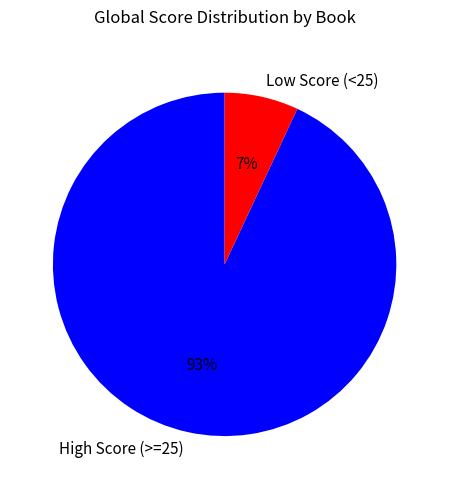

Count the number of slices in the pie.

2